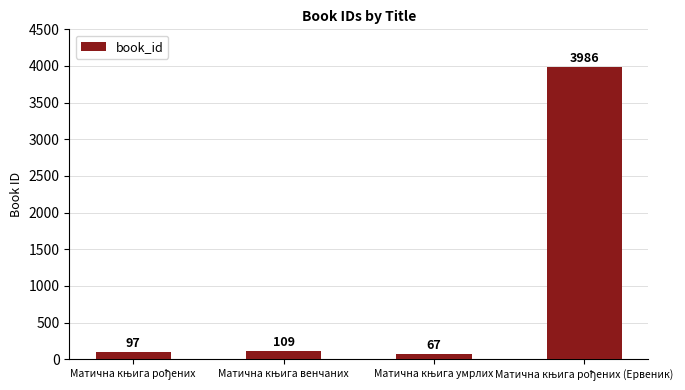

Reading left to right, what are all the values shown in this chart?

97	109	67	3986